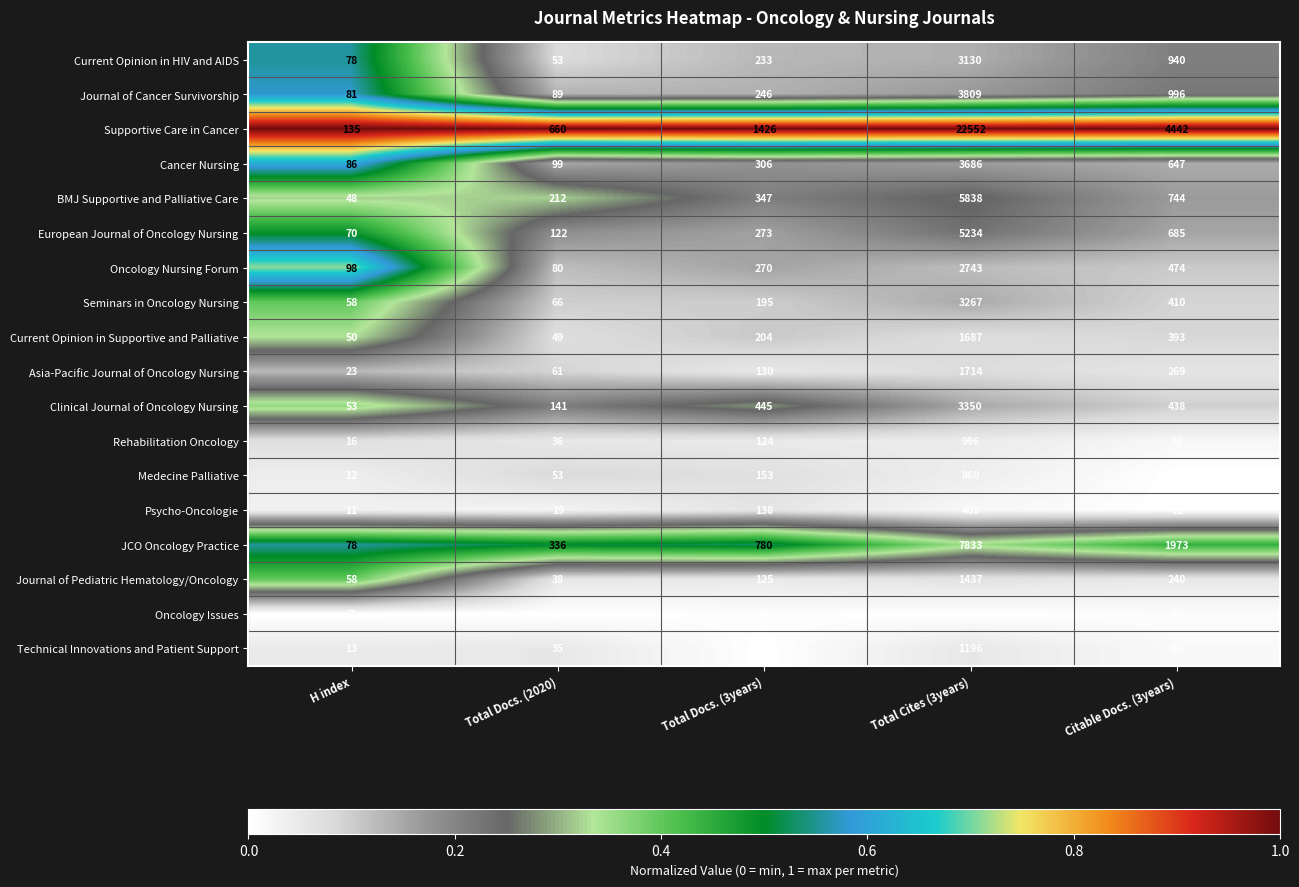

How many series are shown in this chart?

18